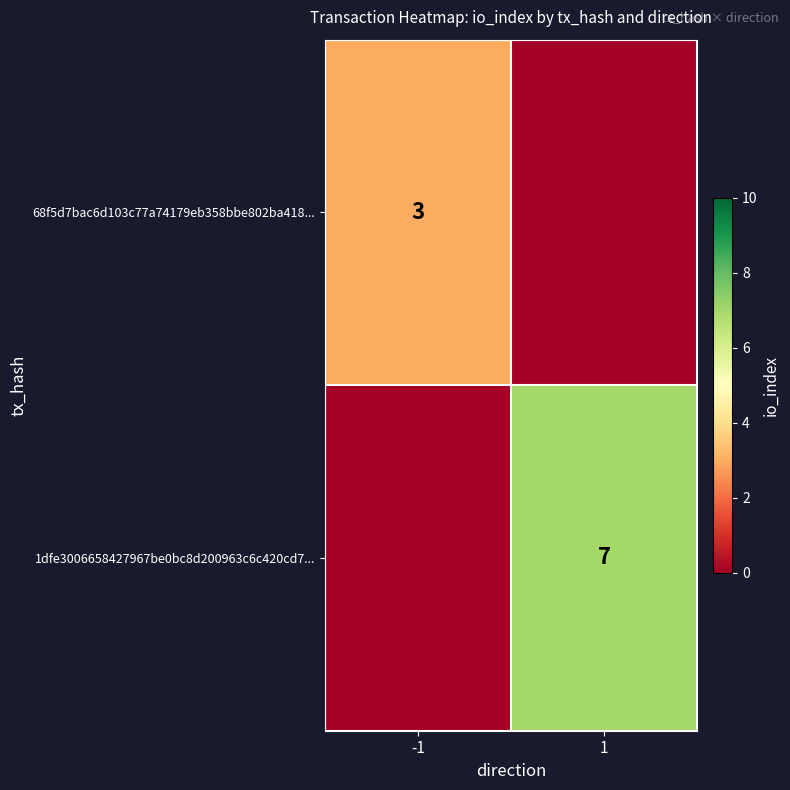

True or false: 68f5d7bac6d103c77a74179eb358bbe802ba418... has a value of 3 at -1.

True